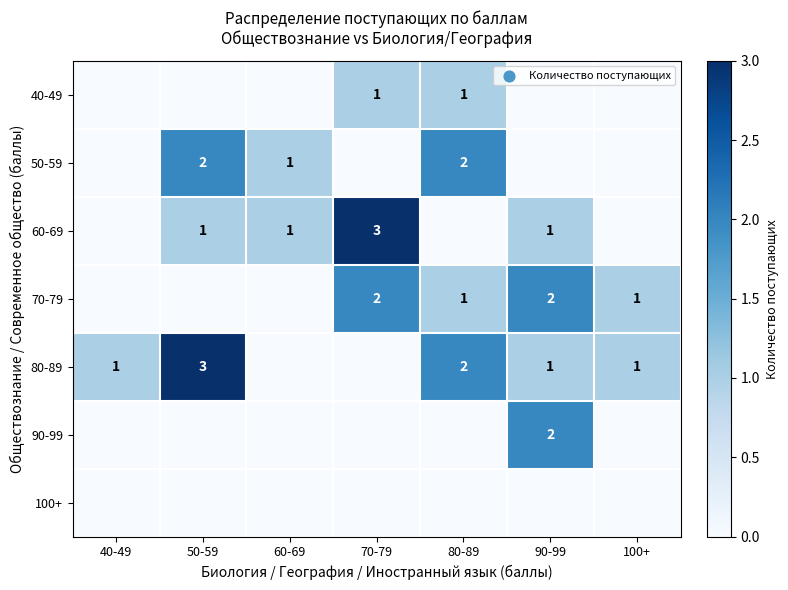

What is the sum of the 80-89 values at 80-89 and 90-99?

3